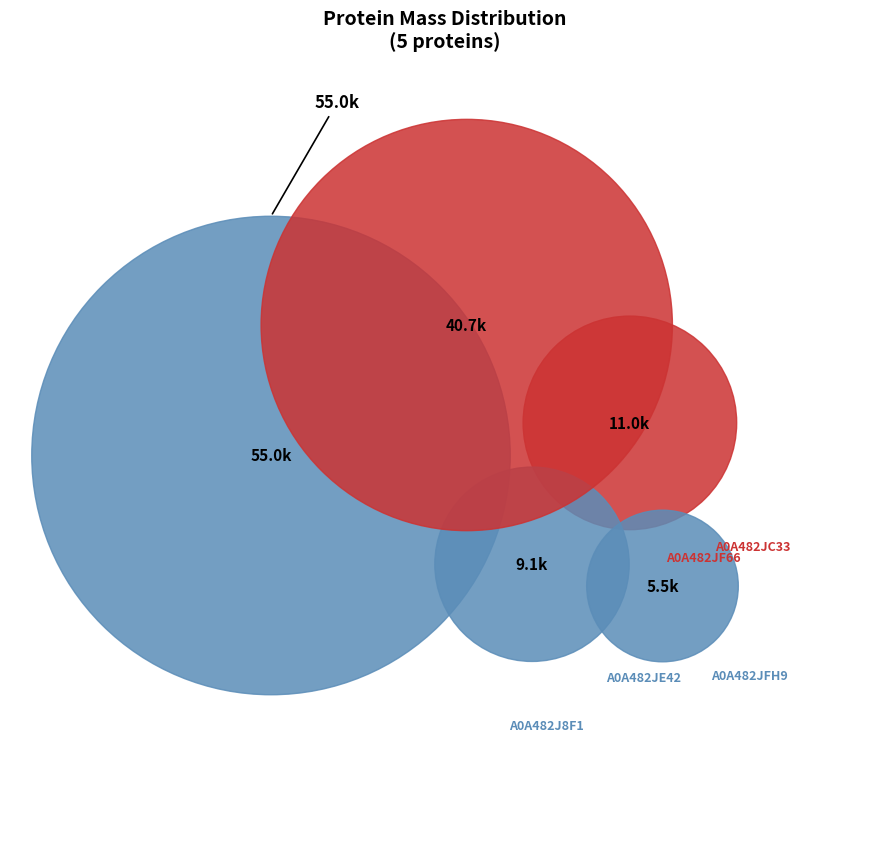

Is the sum of A0A482J8F1 and A0A482JFH9 greater than half?

No